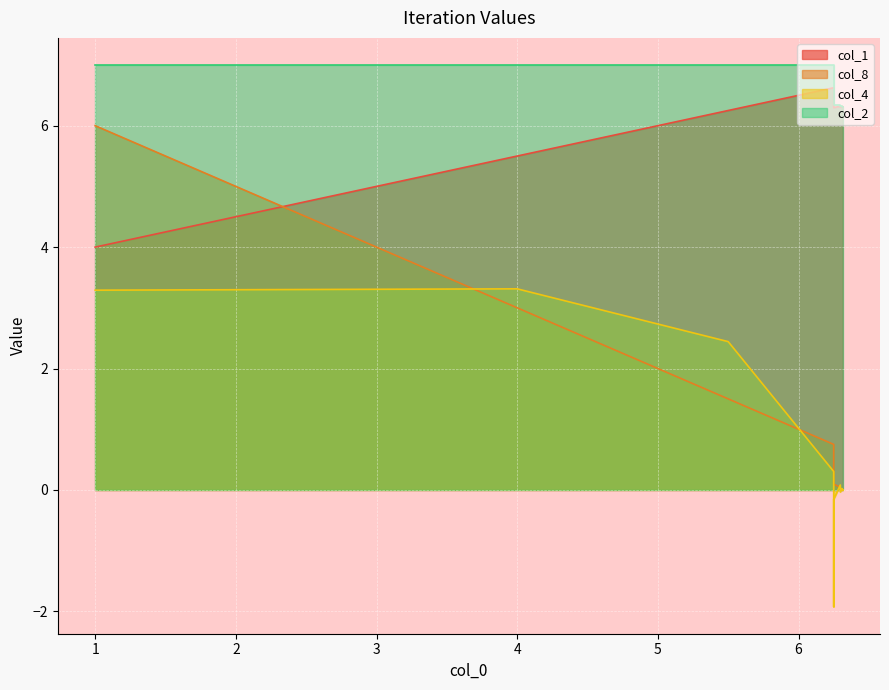

What is the greatest value displayed?

7.0